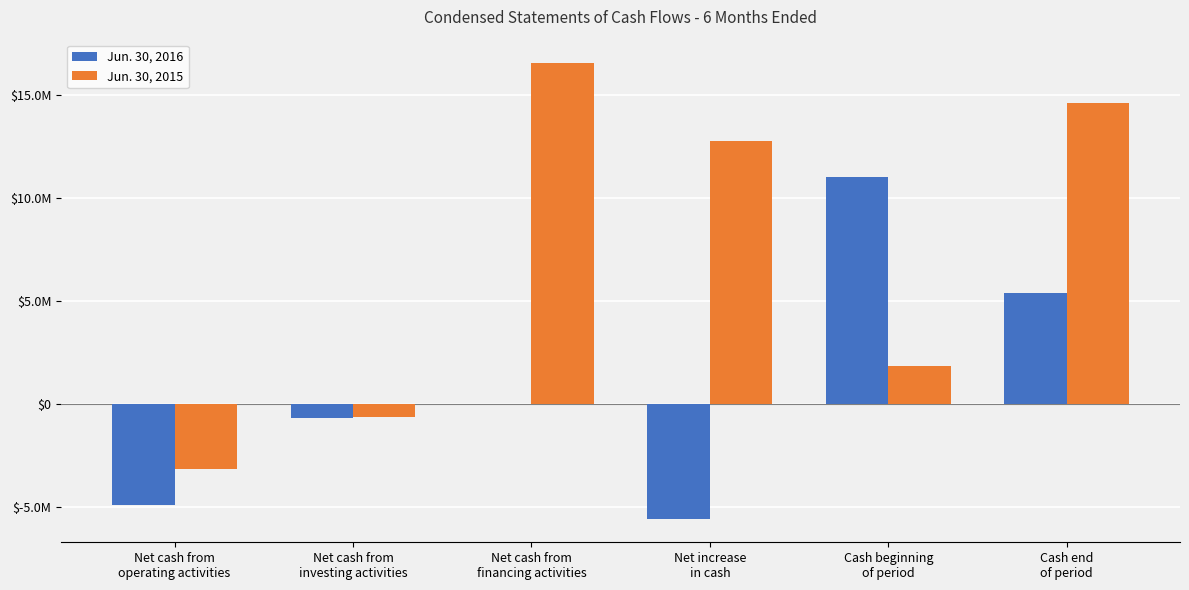

What are all the series names shown in the legend?

Jun. 30, 2016, Jun. 30, 2015